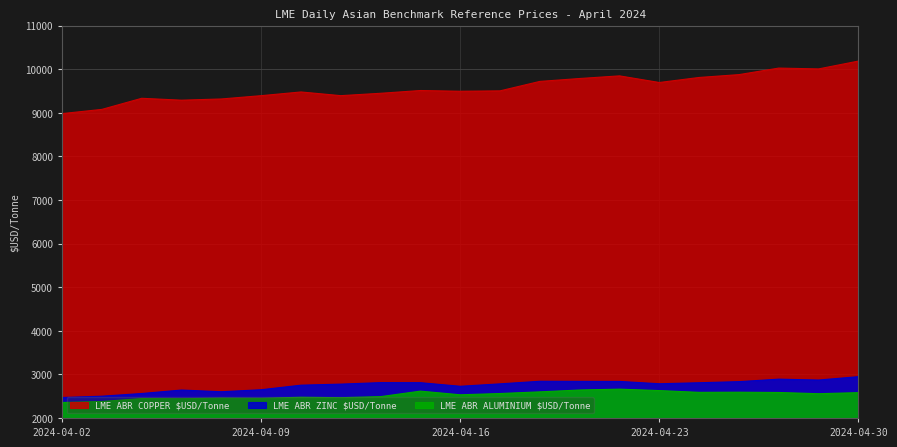

How many data points in LME ABR COPPER $USD/Tonne are less than 9502?

10